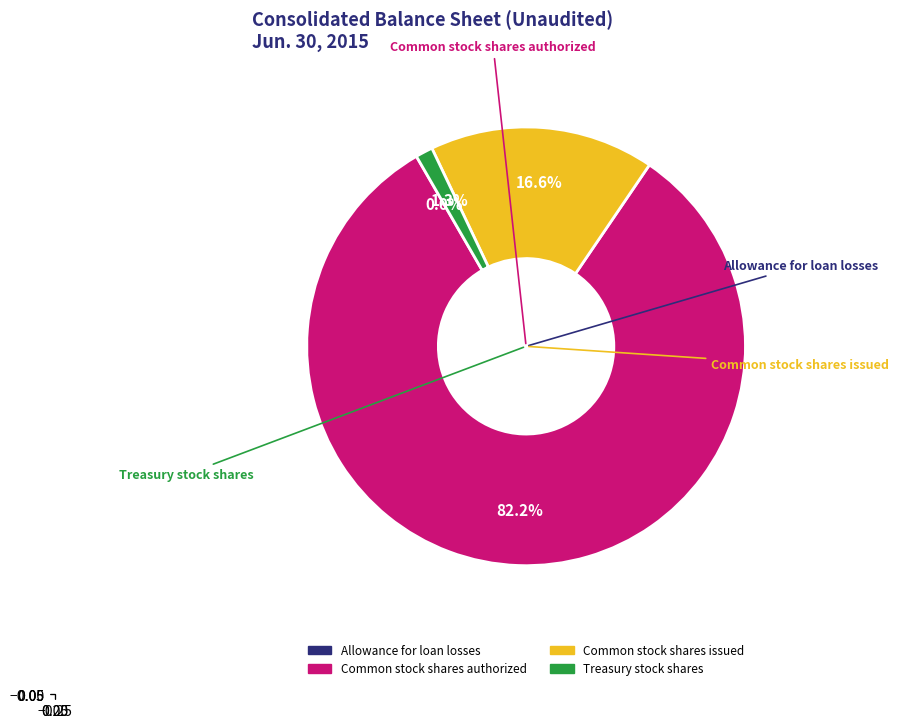

What percentage is NOT represented by Treasury stock shares?

98.7%